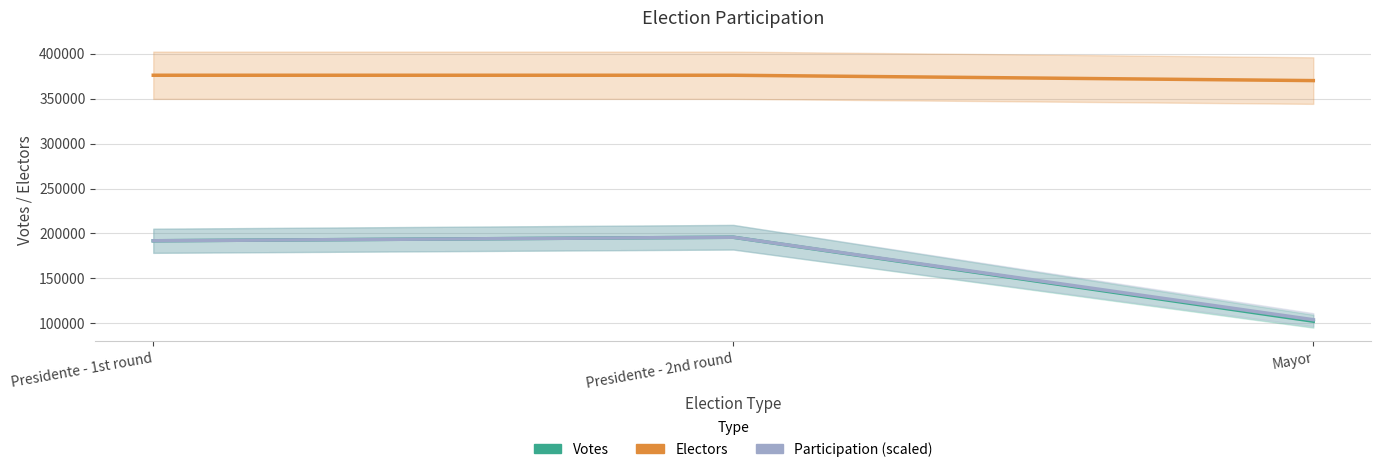

The Participation (scaled) series shows 42688.7 at Presidente - 1st round. True or false?

False